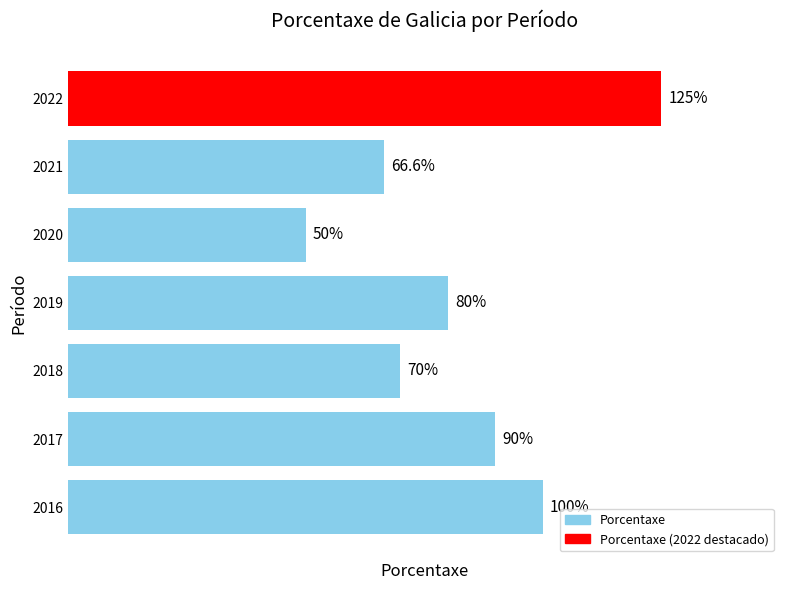

List the labels in order of value, largest first.

2022, 2016, 2017, 2019, 2018, 2021, 2020